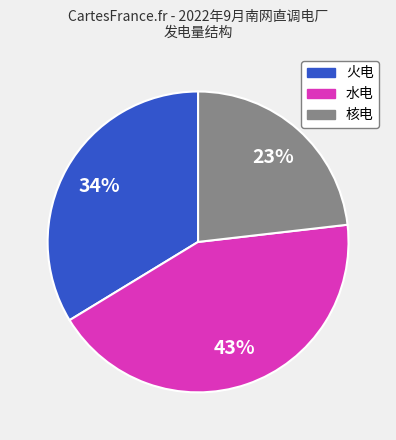

The 火电 slice represents 24% of the pie. True or false?

False